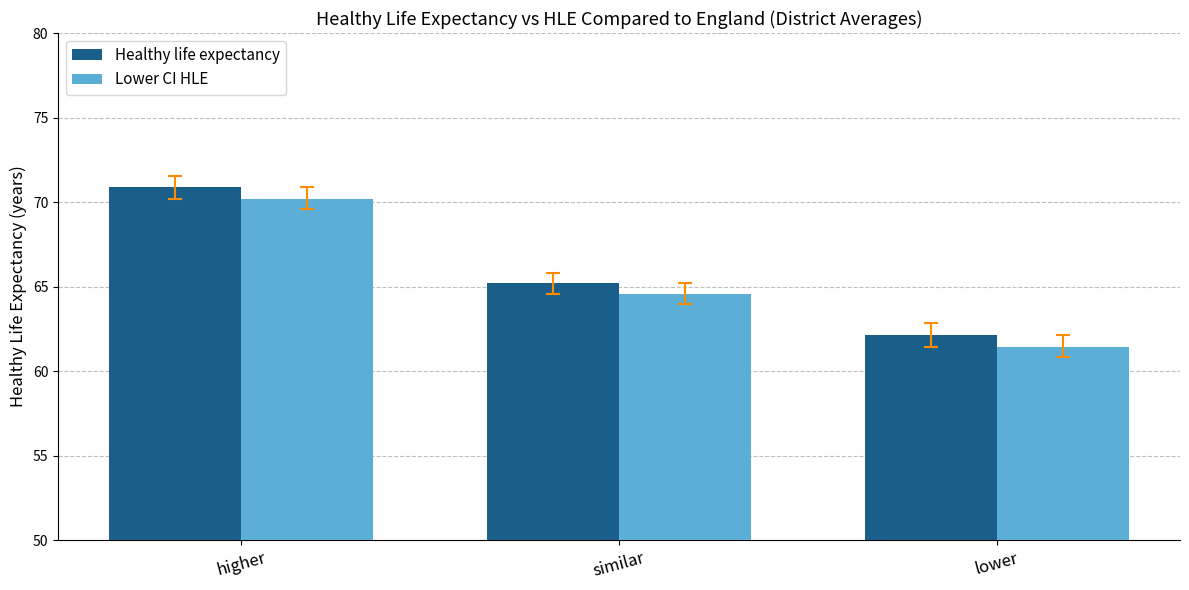

Rank the series at similar from lowest to highest value.

Lower CI HLE, Healthy life expectancy